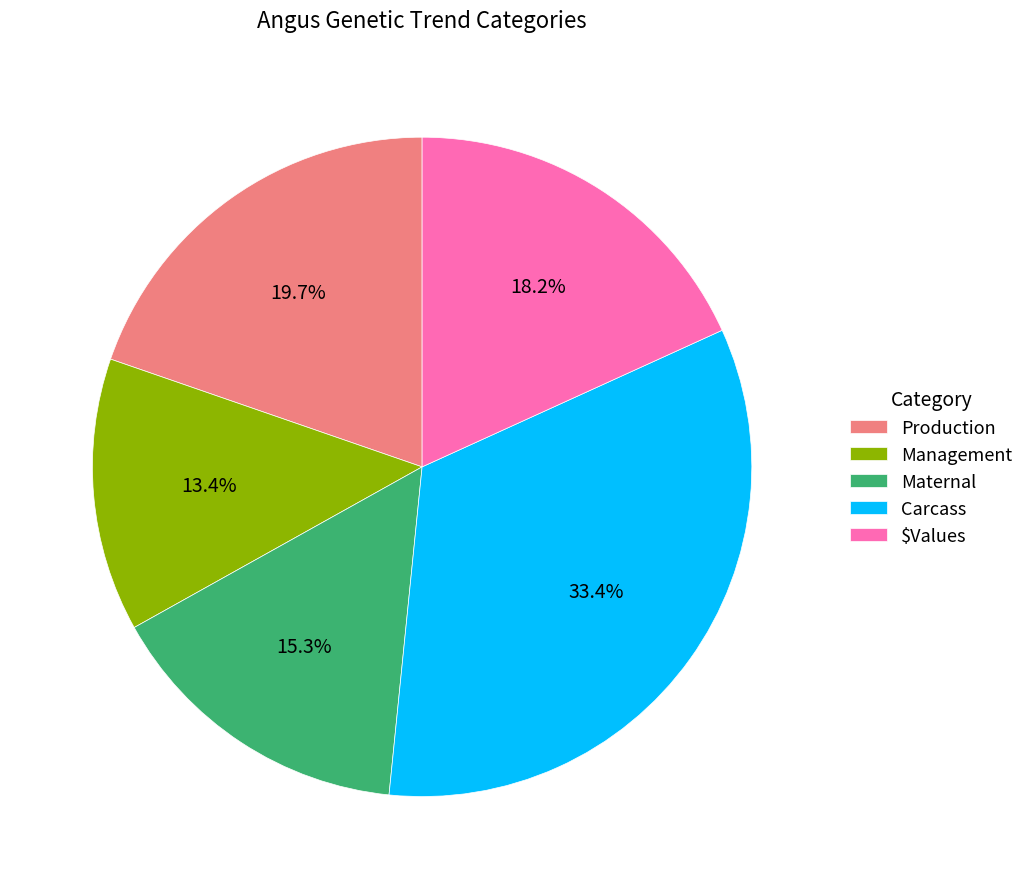

The Production slice represents 5% of the pie. True or false?

False